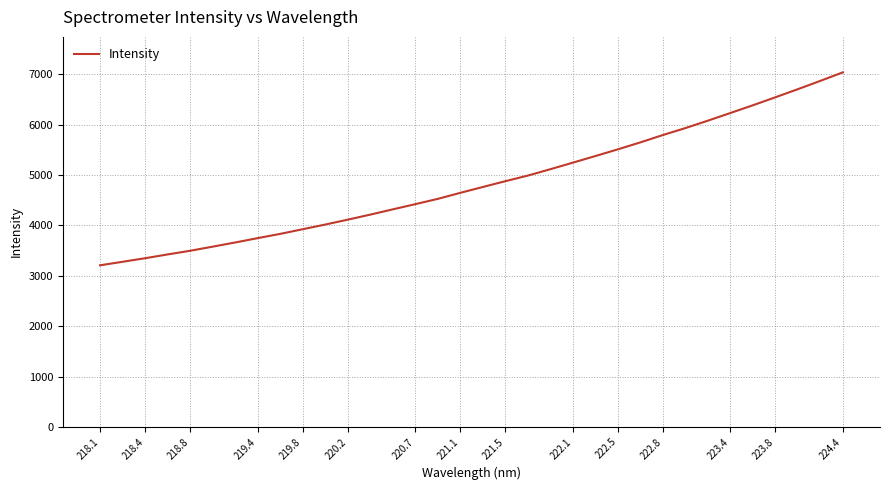

What is the smallest value displayed?

3208.6